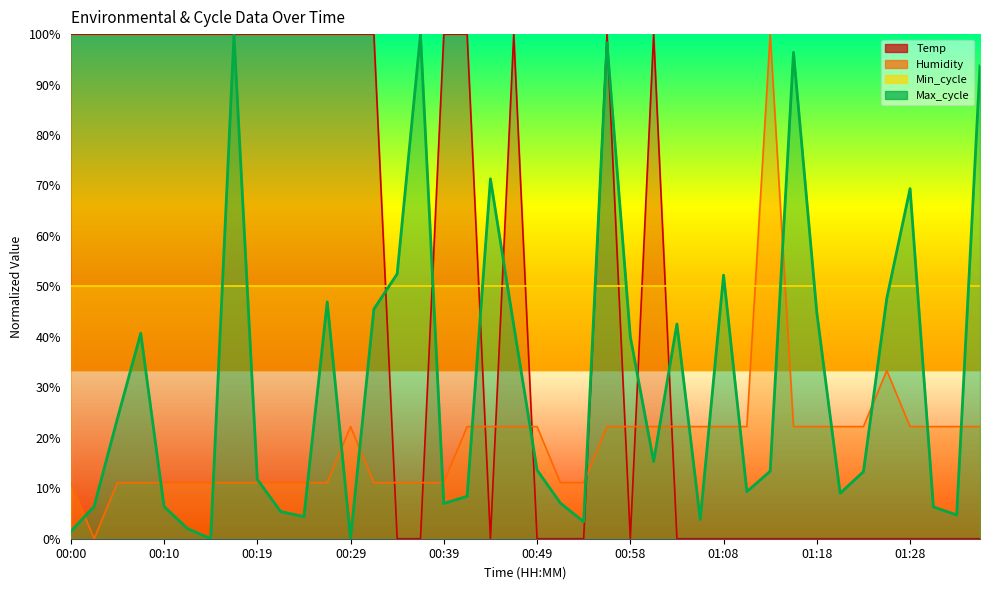

Between 01:13 and 01:23, which is larger?

01:13